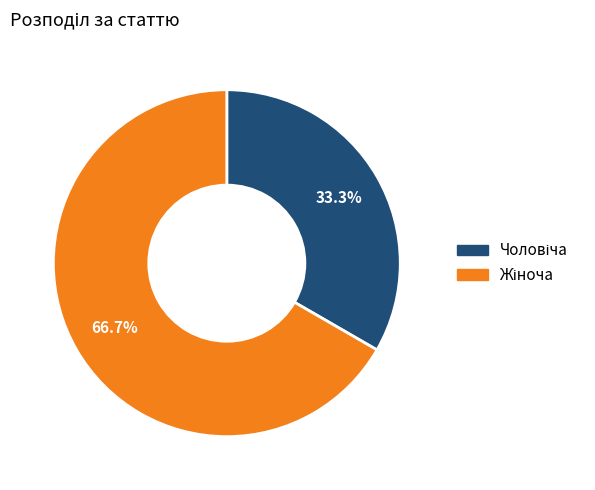

Is there any slice that represents more than half of the pie?

Yes